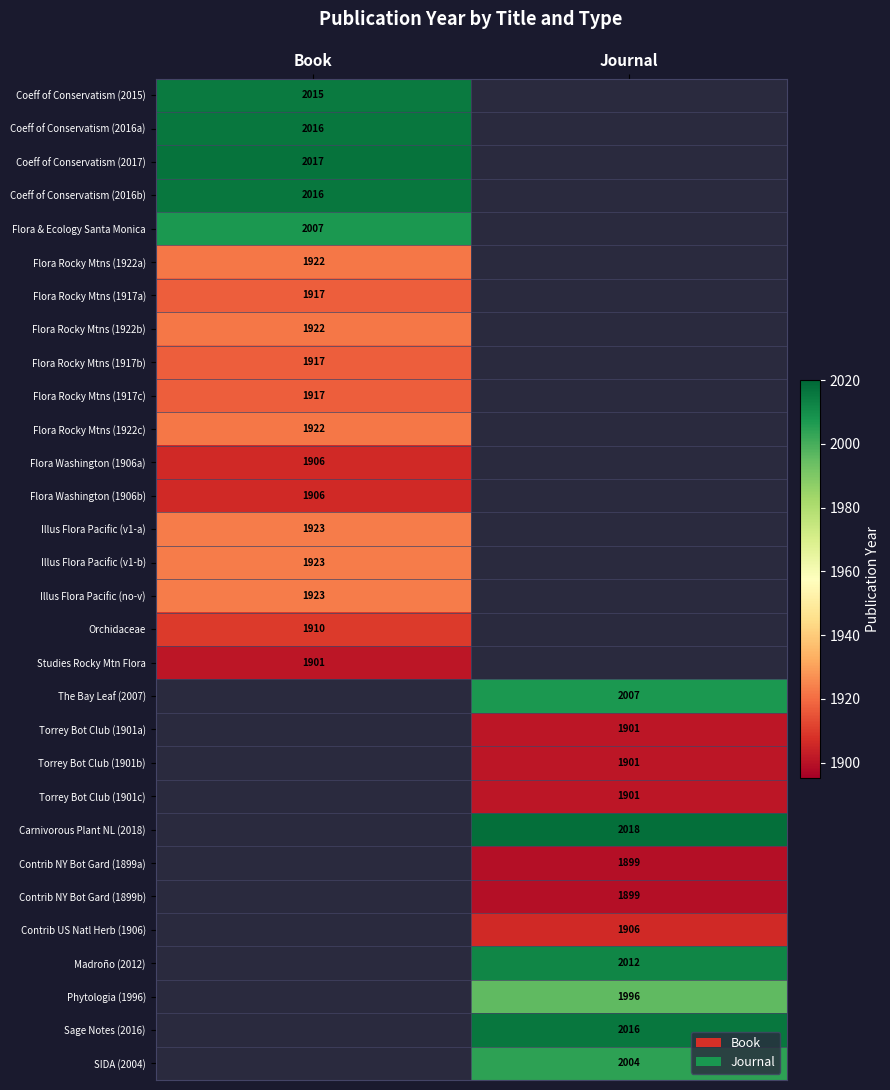

What is the maximum value shown in the chart?

2018.0